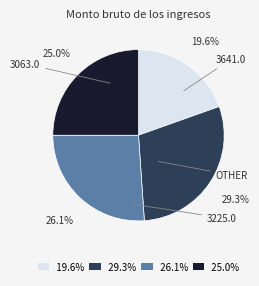

How many segments does this pie chart have?

4